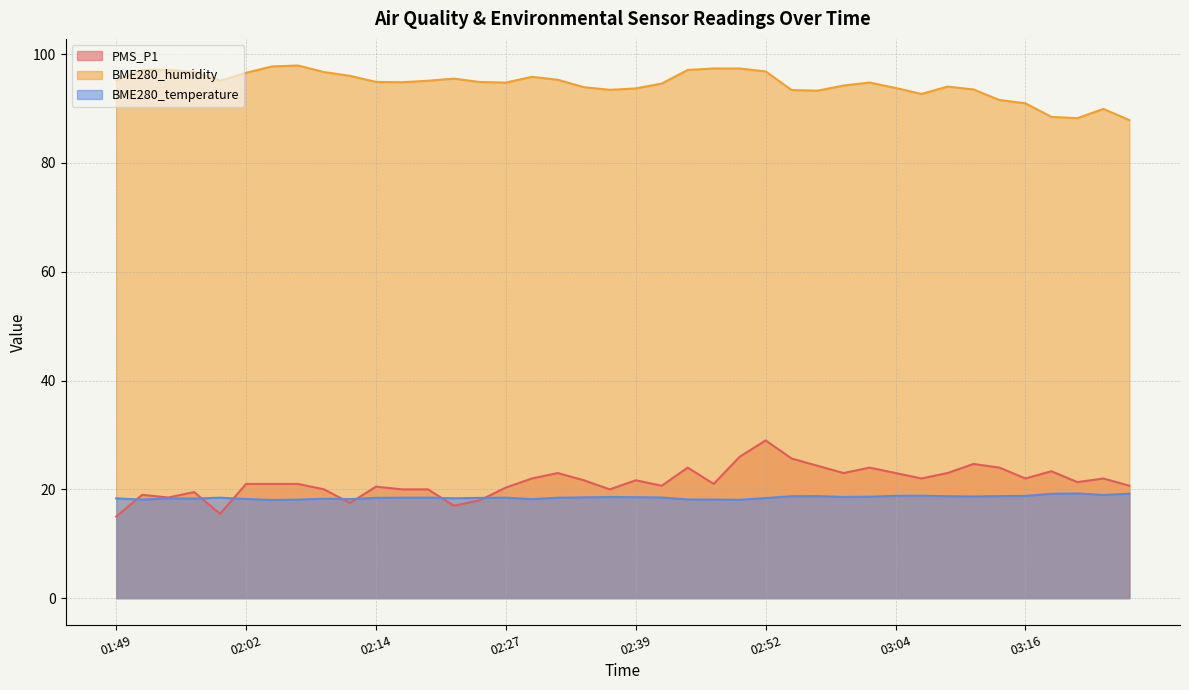

True or false: BME280_temperature has a value of 18.6 at 02:37.

True